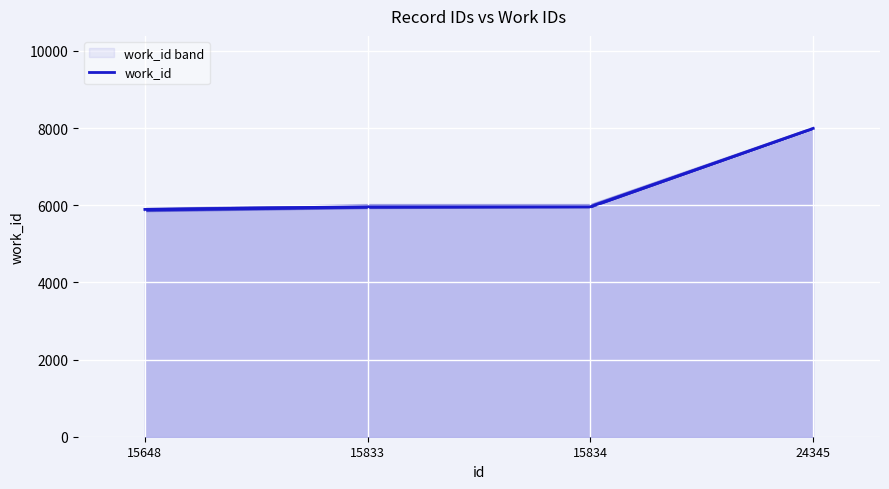

Reading left to right, what are all the values shown in this chart?

15648=5891	15833=5960	15834=5960	24345=7991